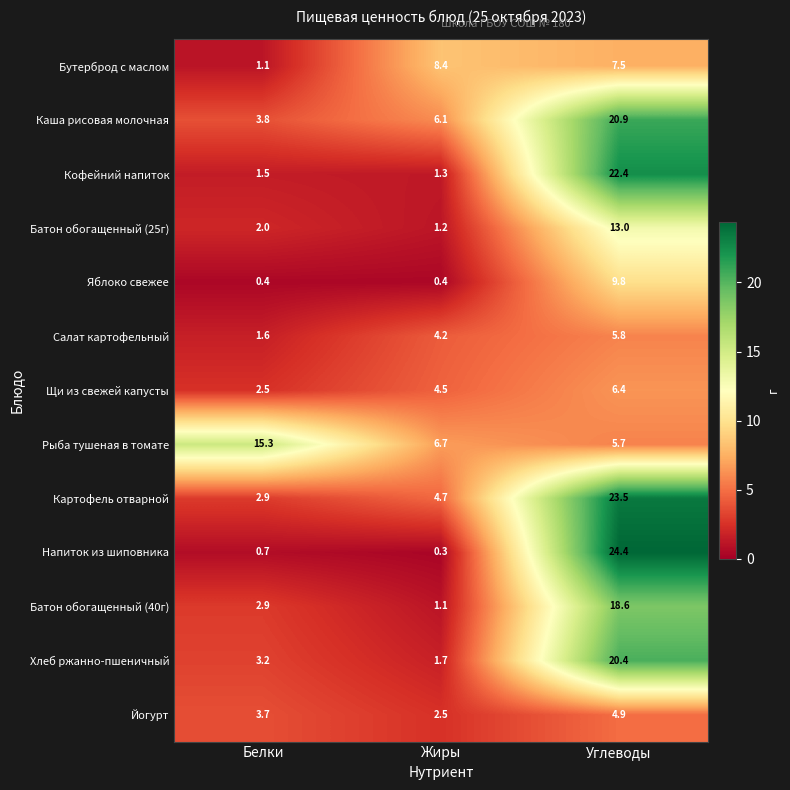

What is the minimum value for Батон обогащенный (40г)?

1.1